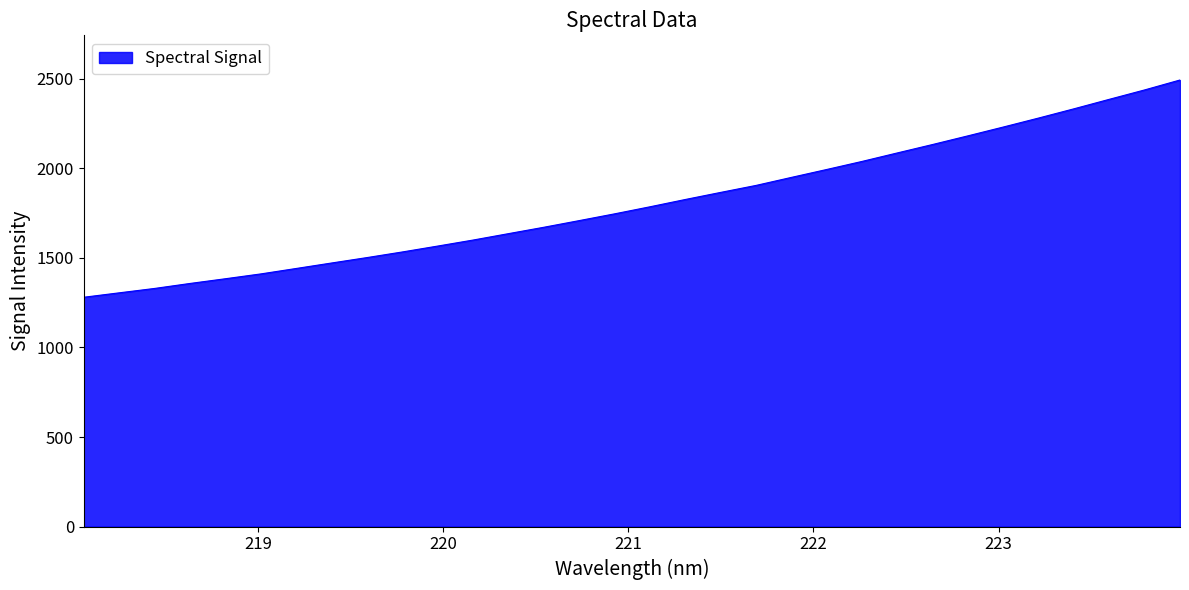

What is the difference between the maximum and minimum values?

1213.2